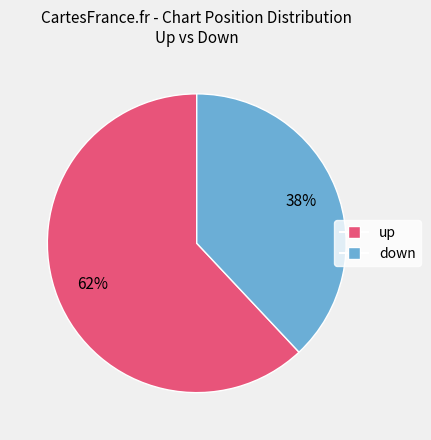

Does down represent more than half of the total?

No